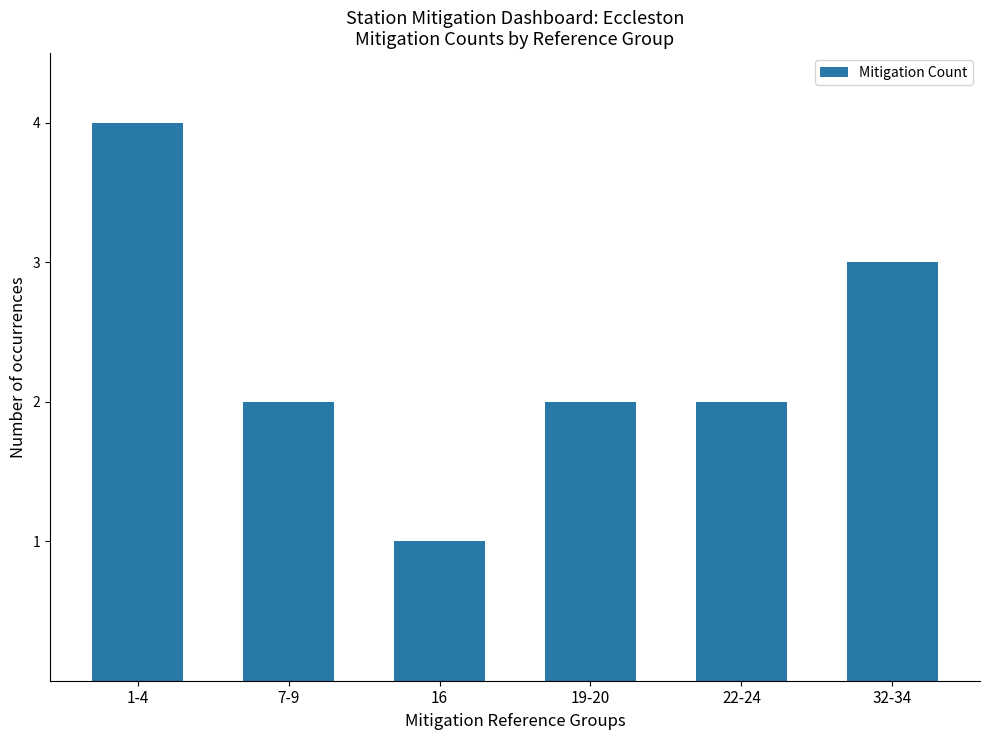

How many categories are shown in the chart?

6